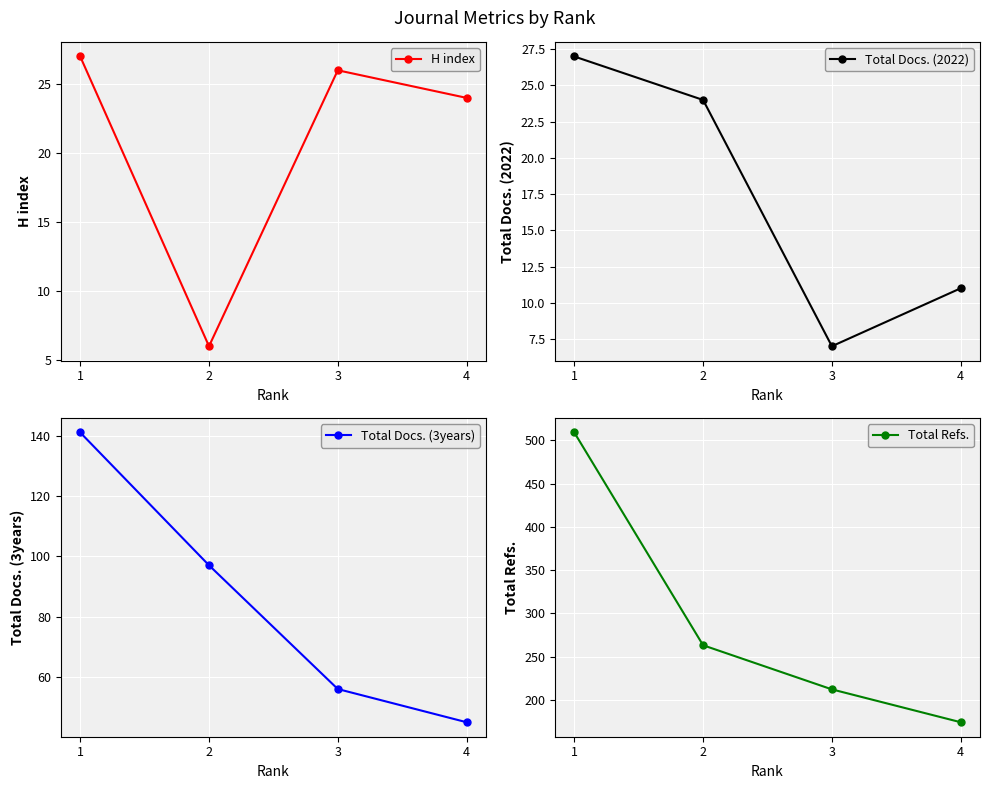

True or false: Total Docs. (3years) has more than 2 points higher than both neighbors.

False